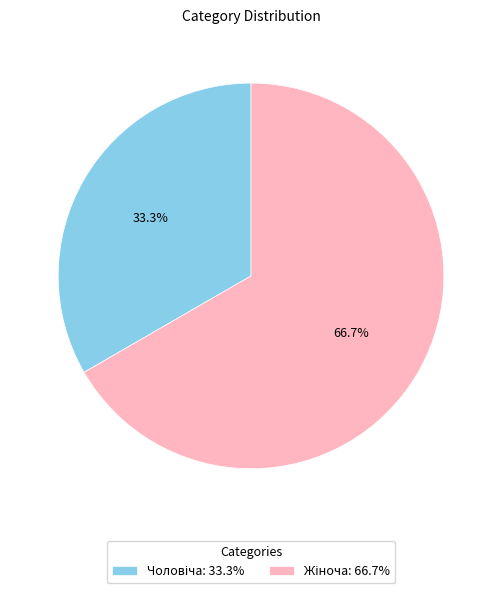

Is there a majority slice in this chart?

Yes